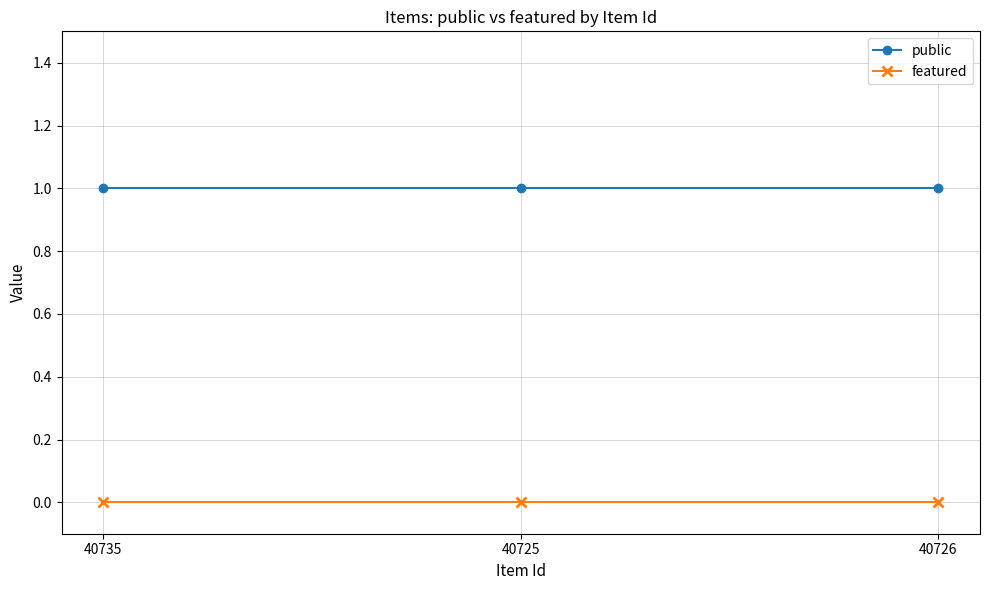

Is it true that featured equals 0 at 40735?

True